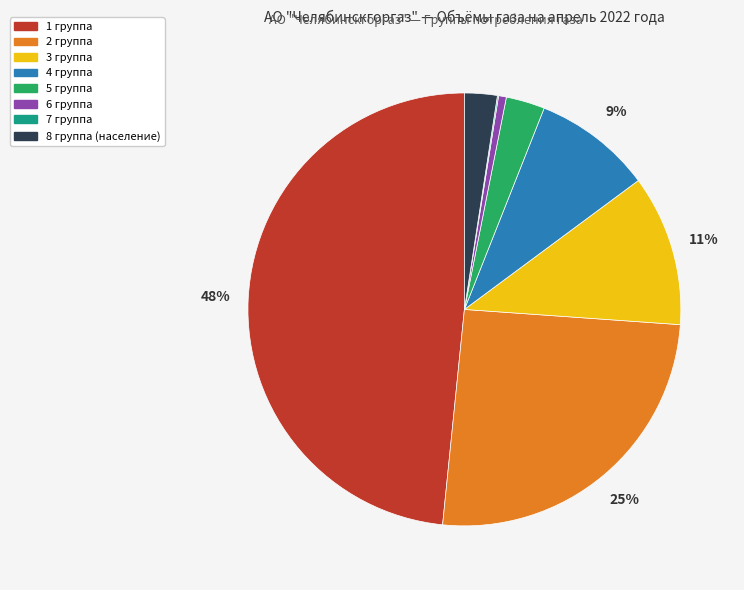

Which category has the biggest portion of the pie?

1 группа